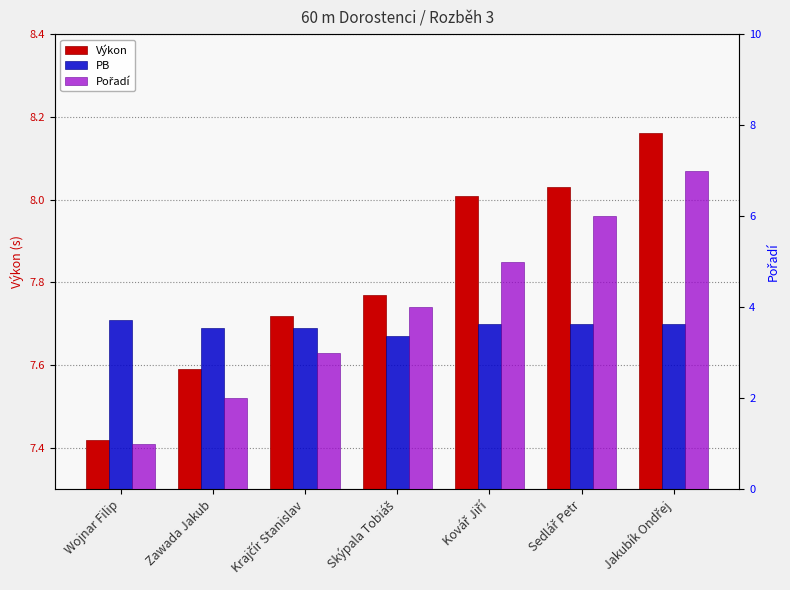

Does the chart contain stacked bars?

No